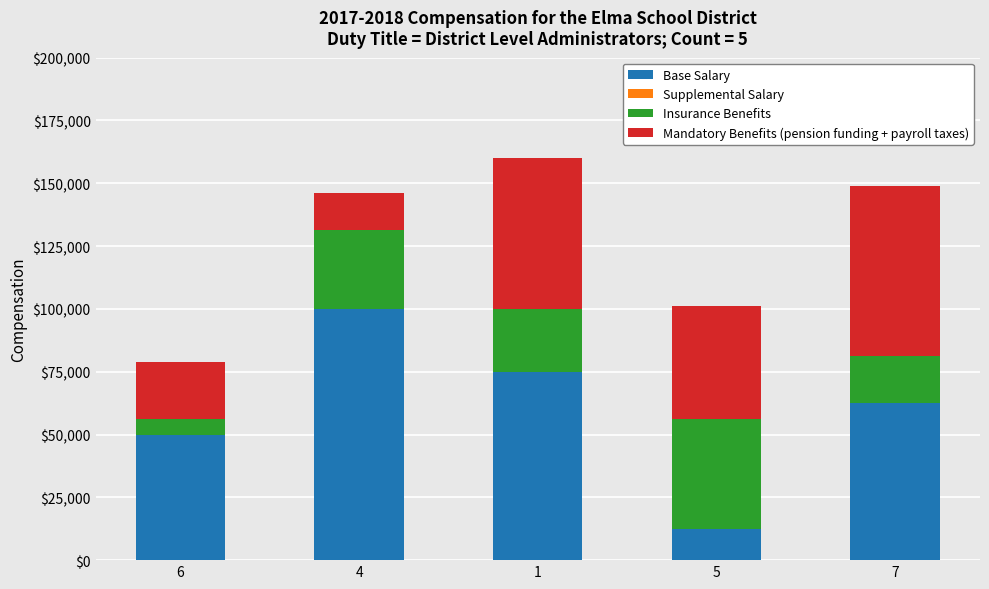

List the labels in order of Base Salary value, largest first.

4, 1, 7, 6, 5